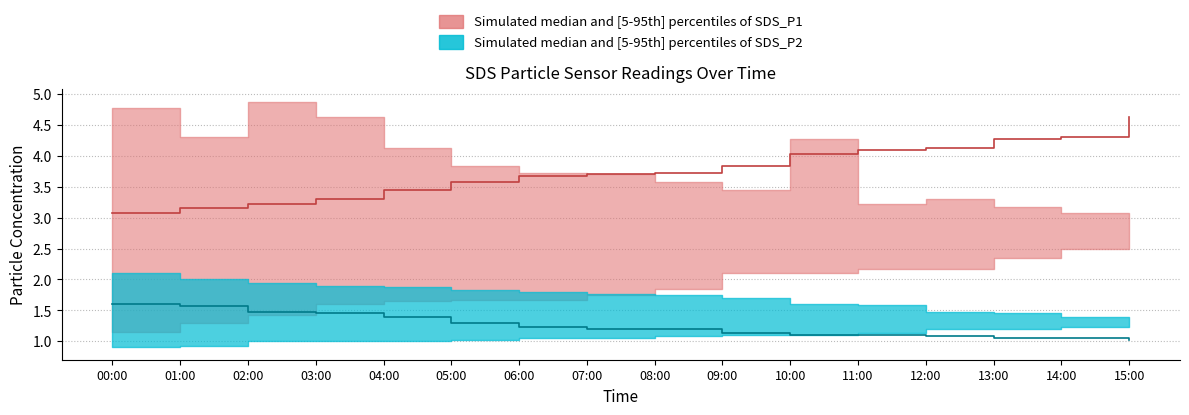

Which series has the largest range (max minus min)?

SDS_P1_upper